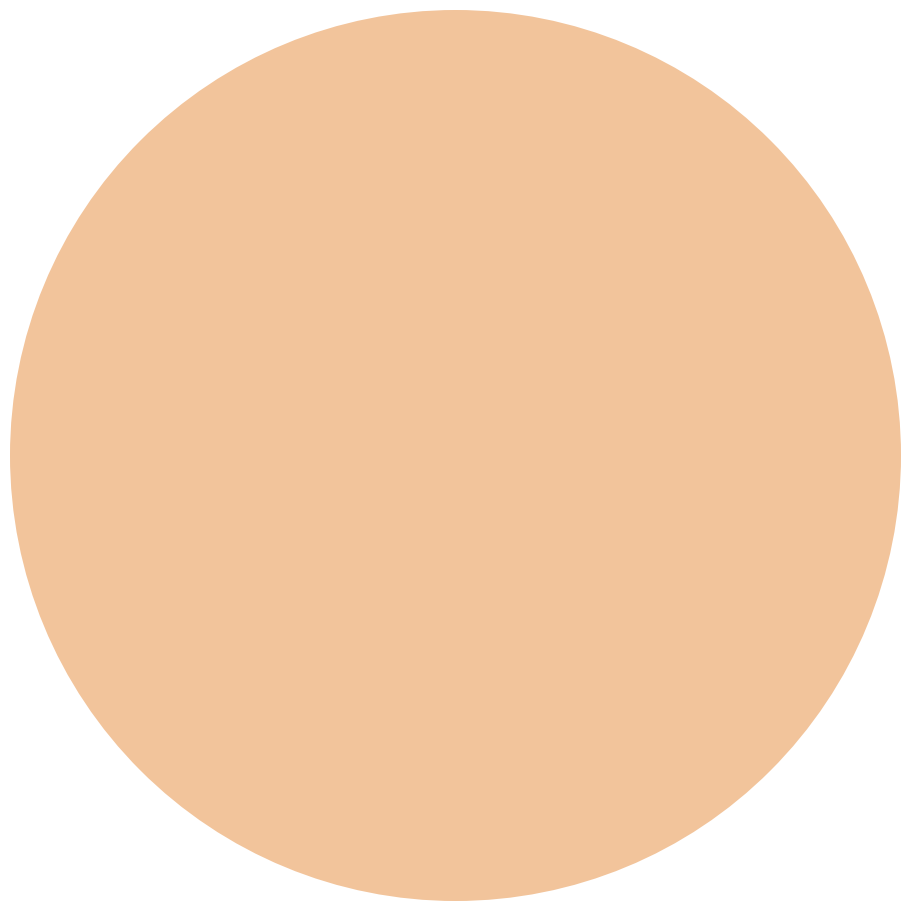

Is there a majority slice in this chart?

No